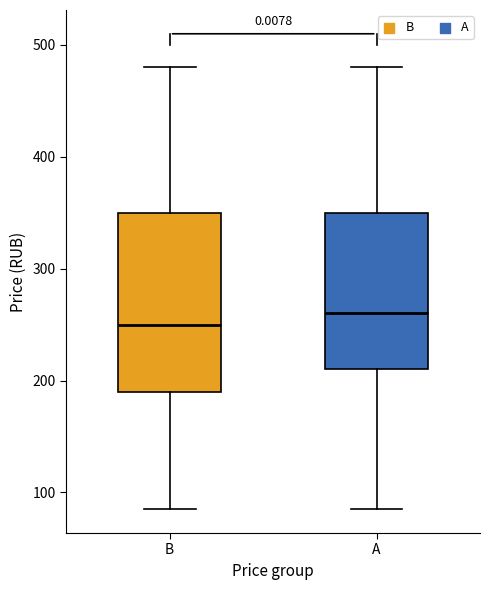

Reading left to right, read every box against the y-axis: the position of its median line, the range the box covers, and the ends of its whiskers. The values are not printed on the chart, so give them approximately, as read against the axis.

B: median 250, box 190 to 350, whiskers 90 to 480
A: median 260, box 210 to 350, whiskers 90 to 480